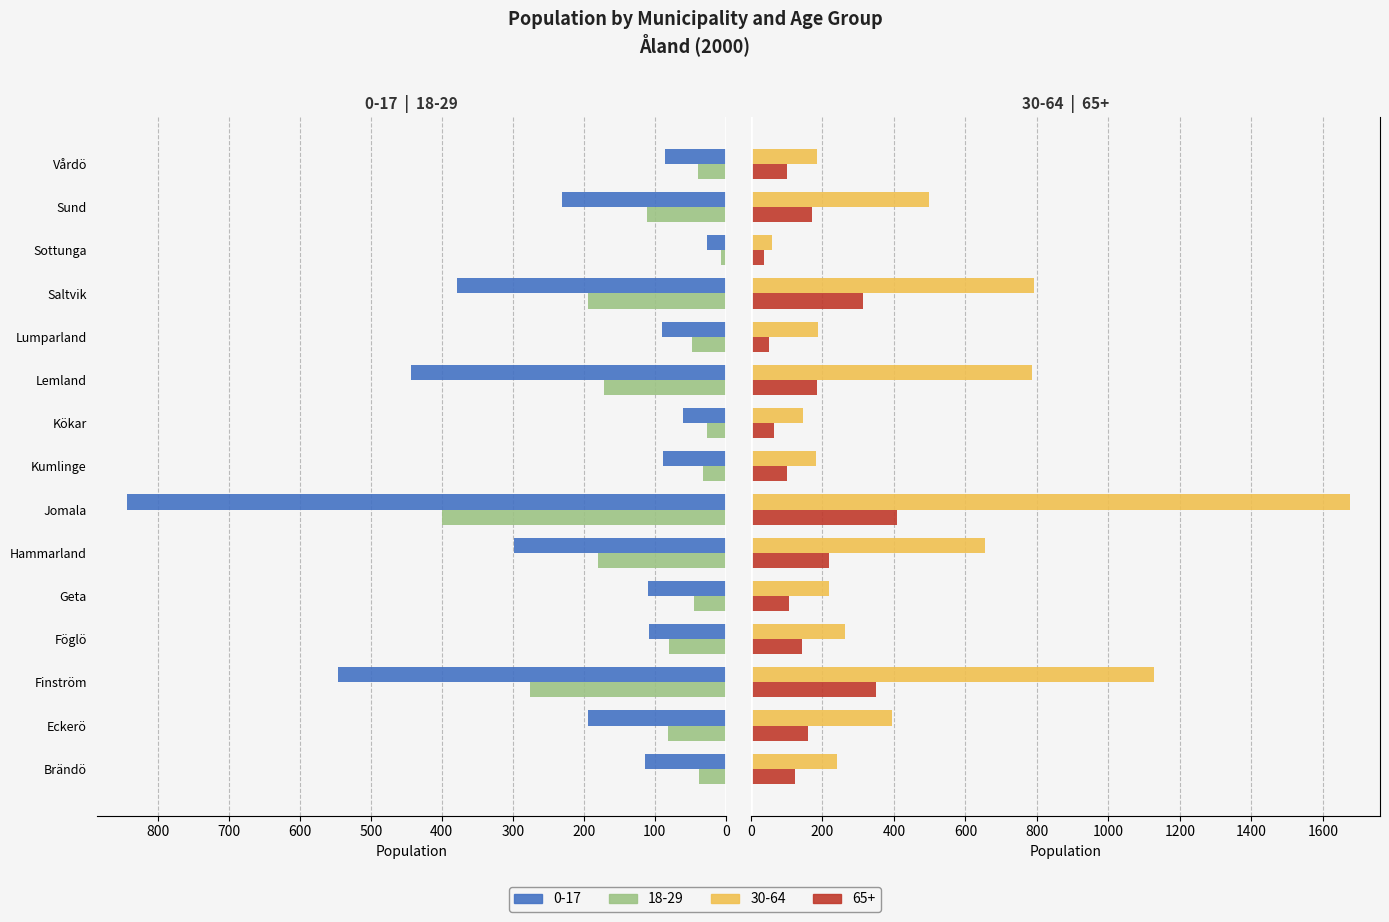

List the series in order of their peak value, highest first.

30-64 (2000), 0-17 (2000), 65+ (2000), 18-29 (2000)